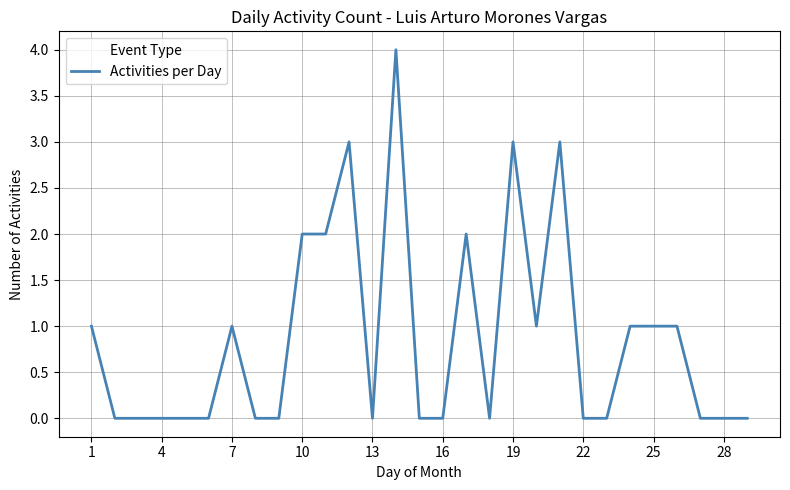

What is the difference between the maximum and minimum values?

4